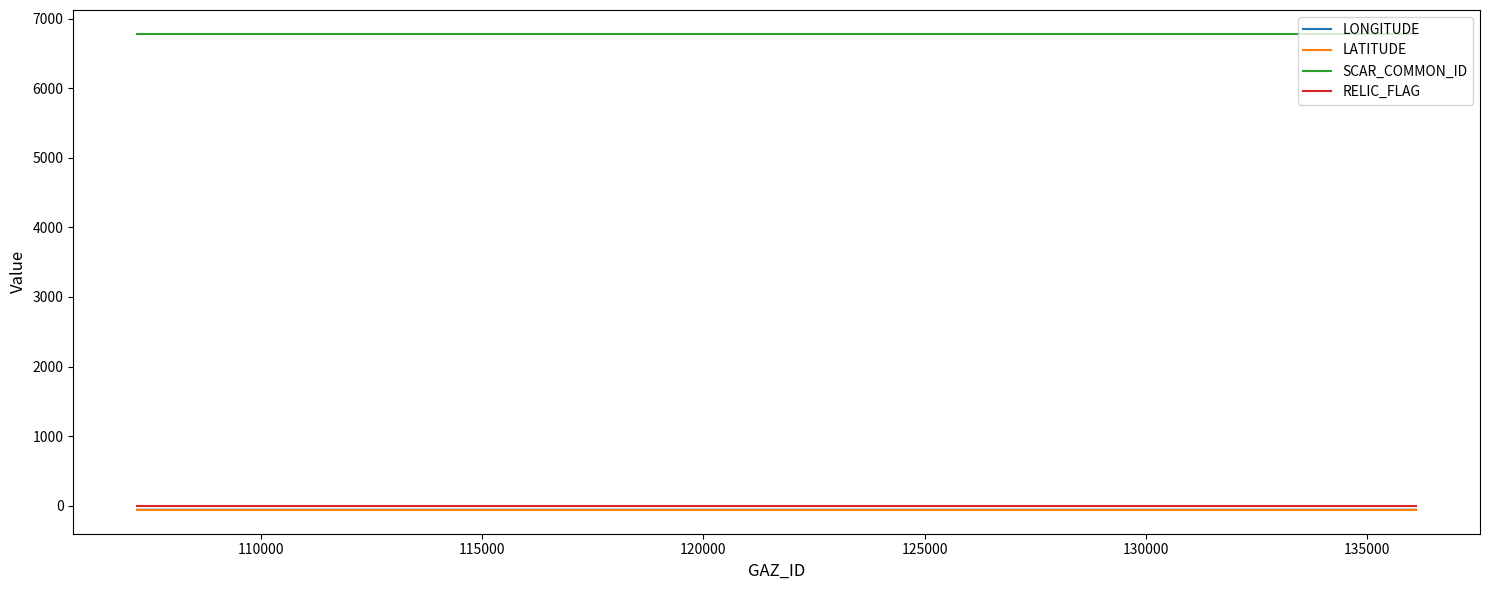

At how many categories does at least one series exceed 1689?

3